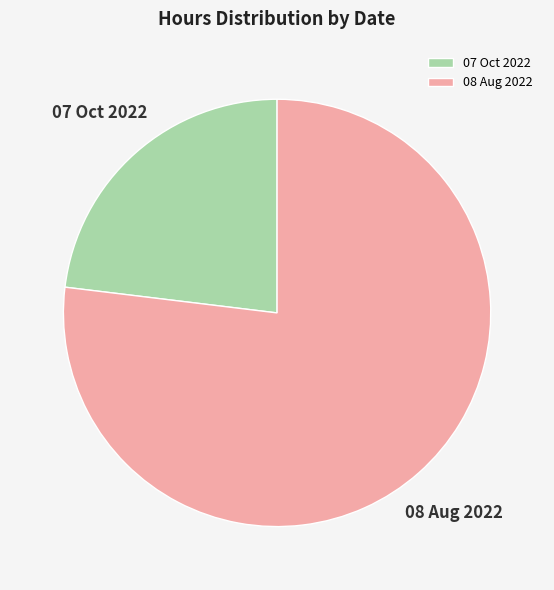

The 07 Oct 2022 slice represents 30% of the pie. True or false?

False